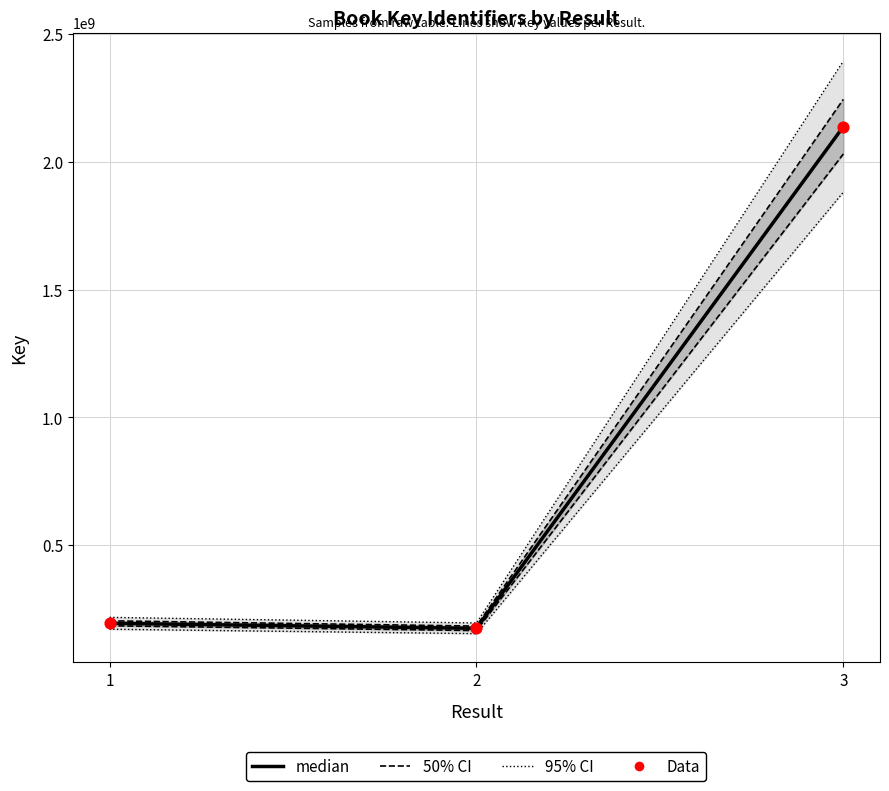

What are all the series names shown in the legend?

95% CI, 50% CI, median, Data